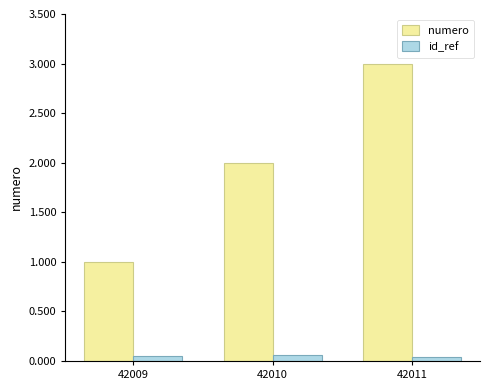

Which series has the largest total across all categories?

numero